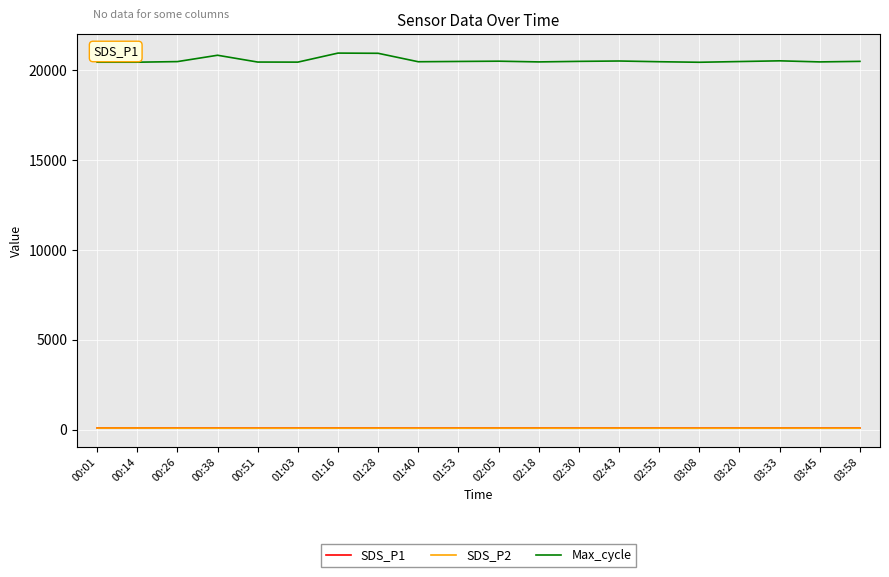

What is the greatest value displayed?

20950.0